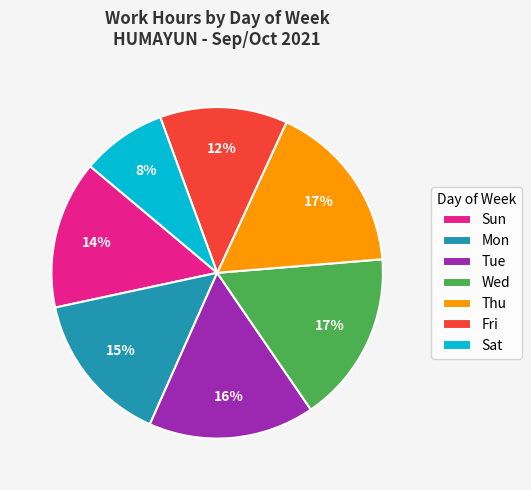

To the nearest percent, what portion does Fri represent?

12%